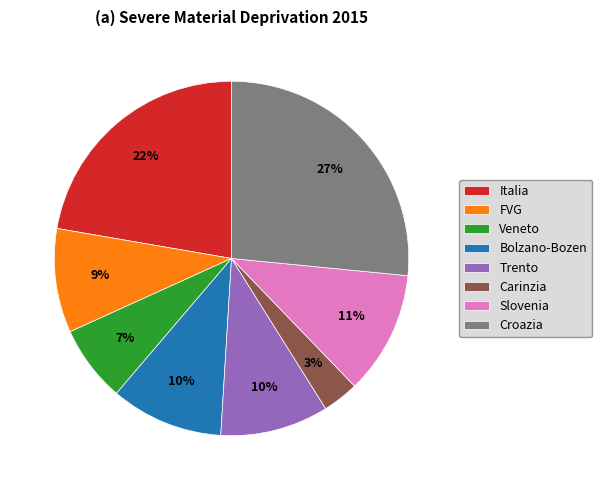

How many segments does this pie chart have?

8